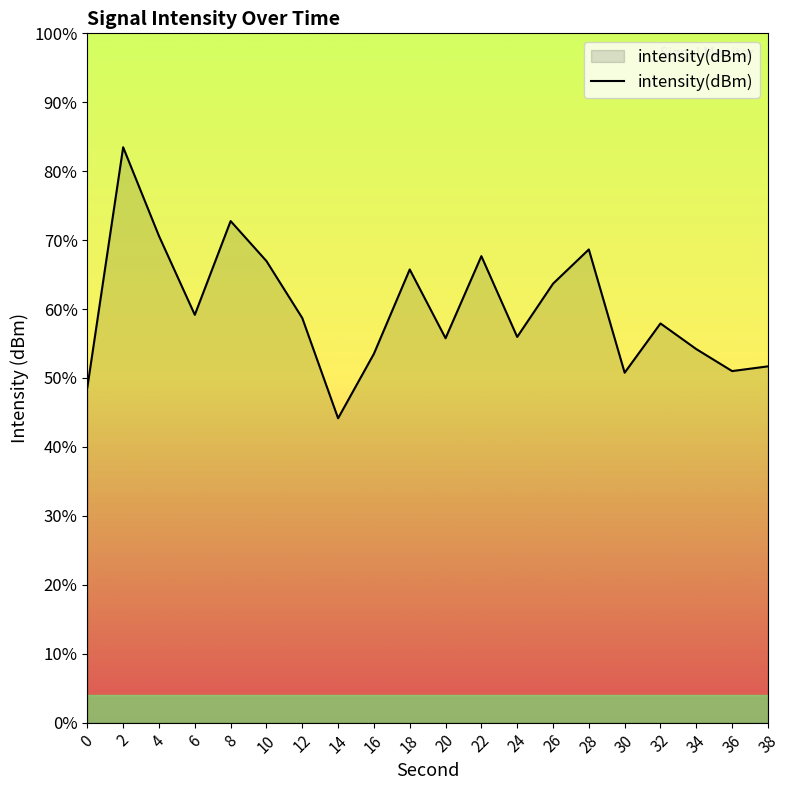

Which has a higher value, 38 or 20?

20